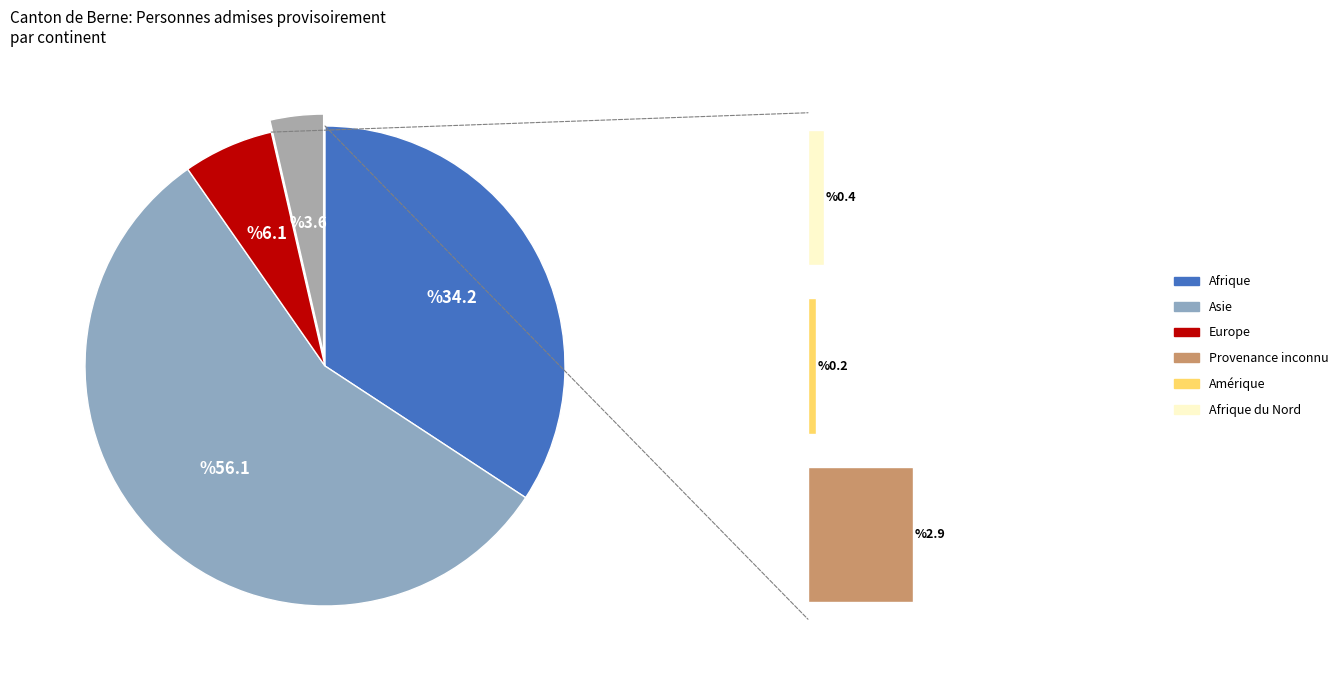

What percentage do Océanie and Europe together represent?

6.1%